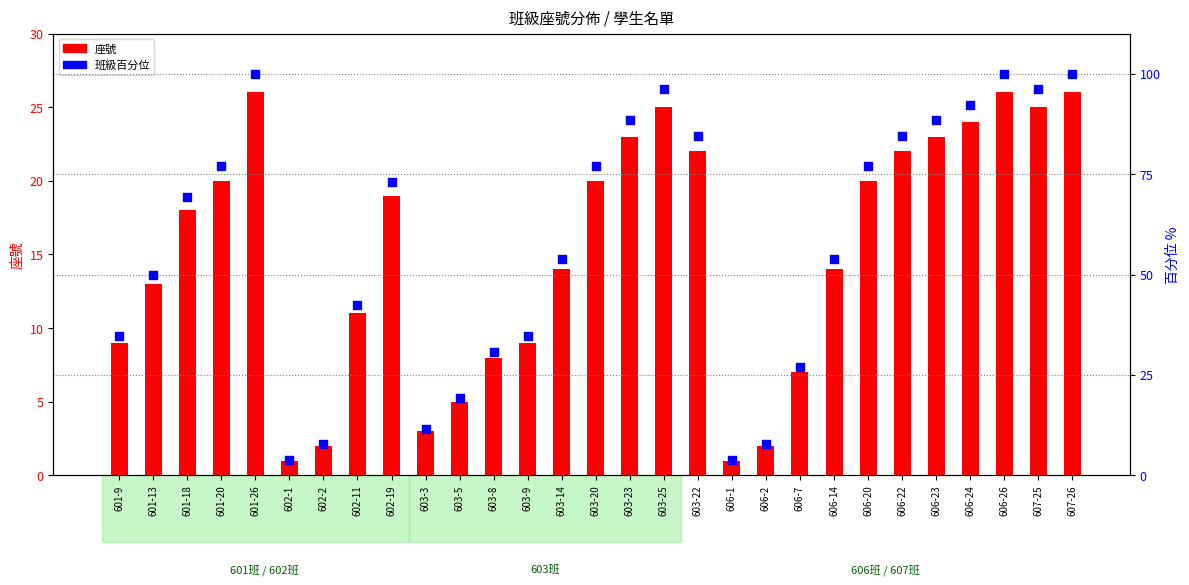

Which series has the widest spread of Y values?

百分位 (right)